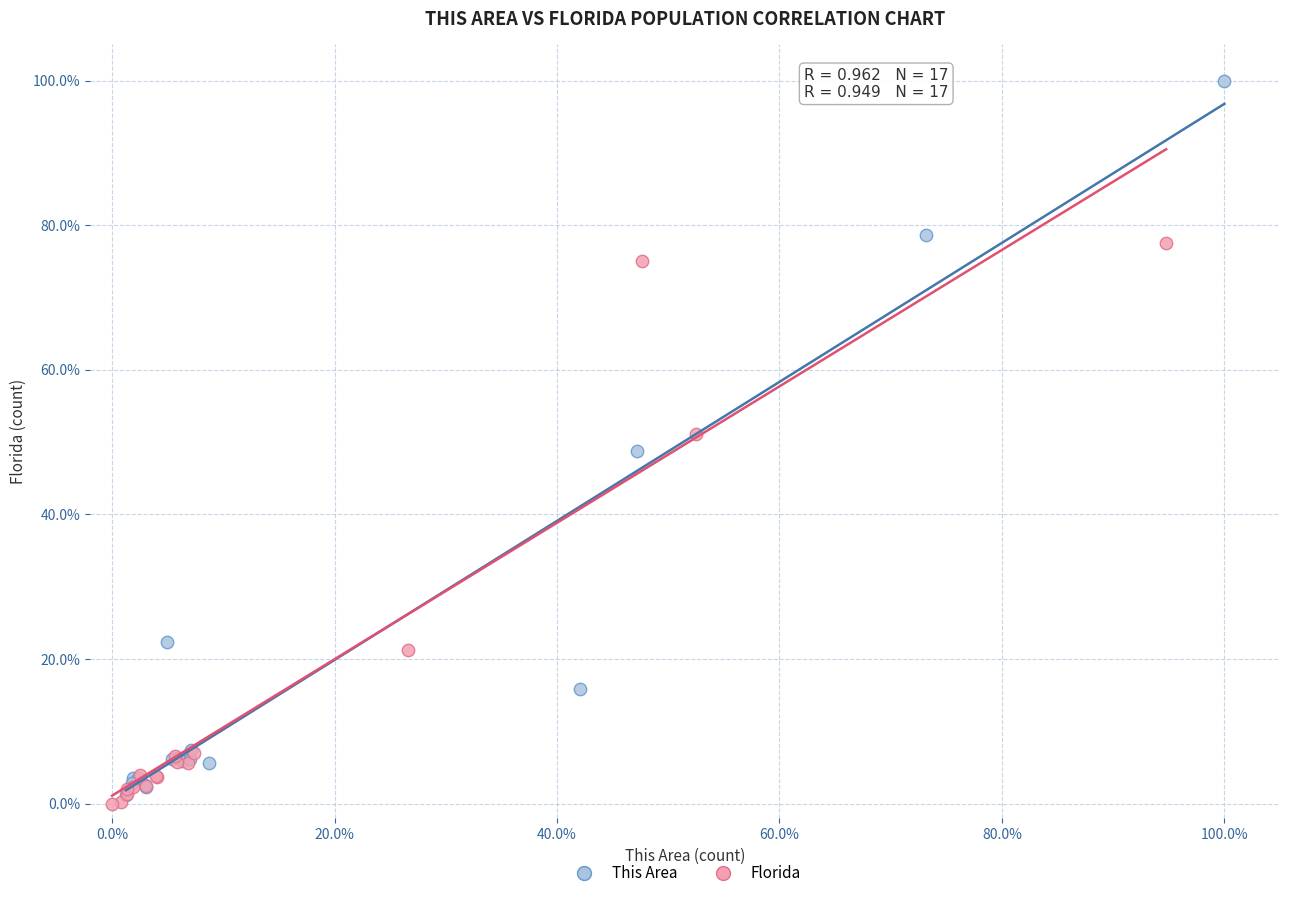

Which series contains the highest Y value?

This Area